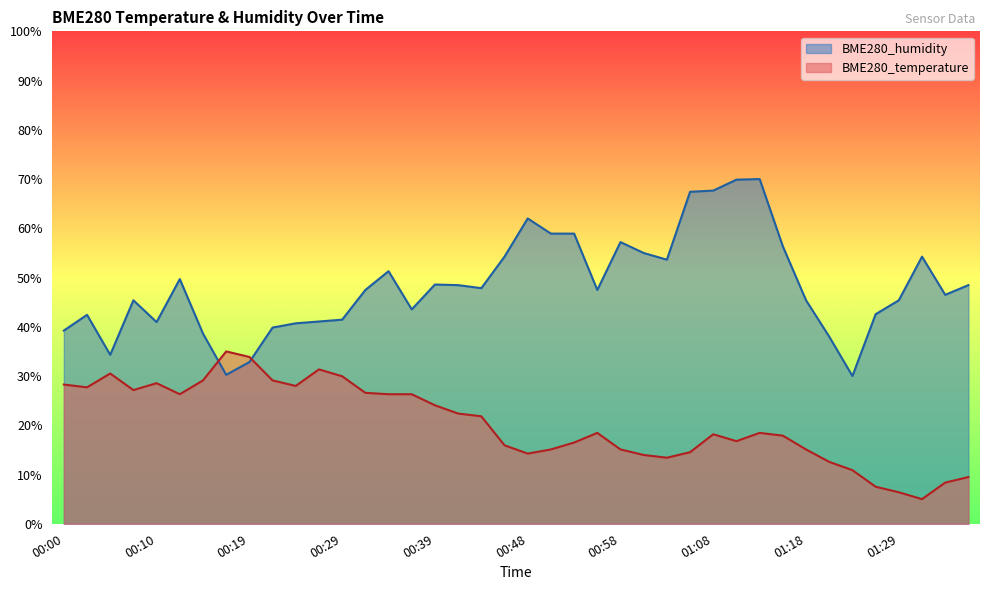

How many lines are shown in the chart?

2